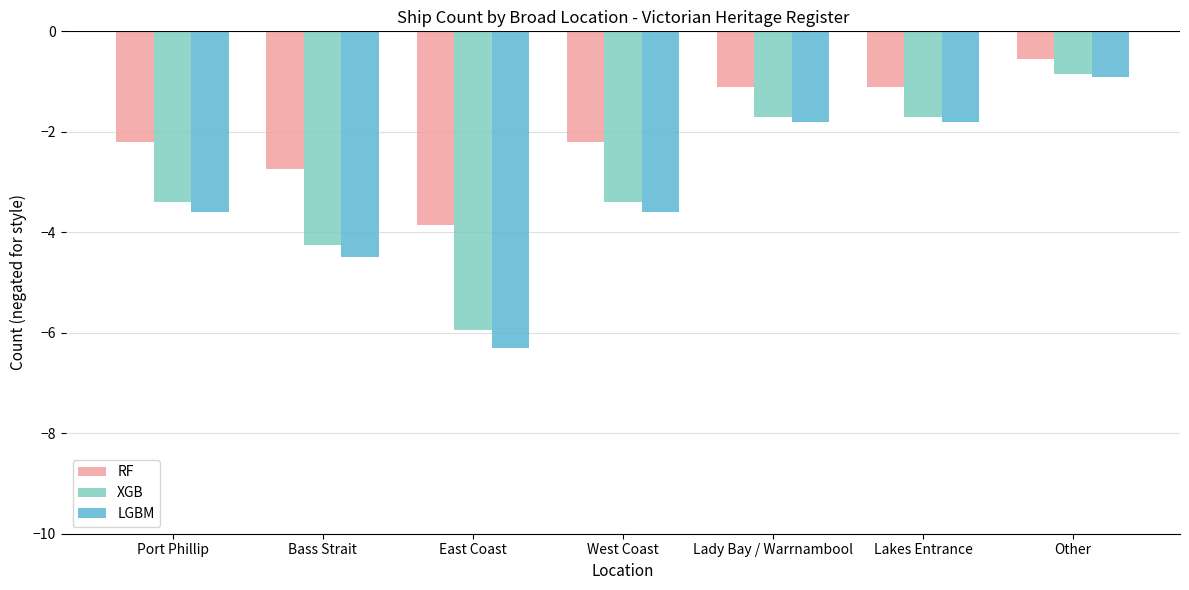

Count the number of data series in this chart.

3